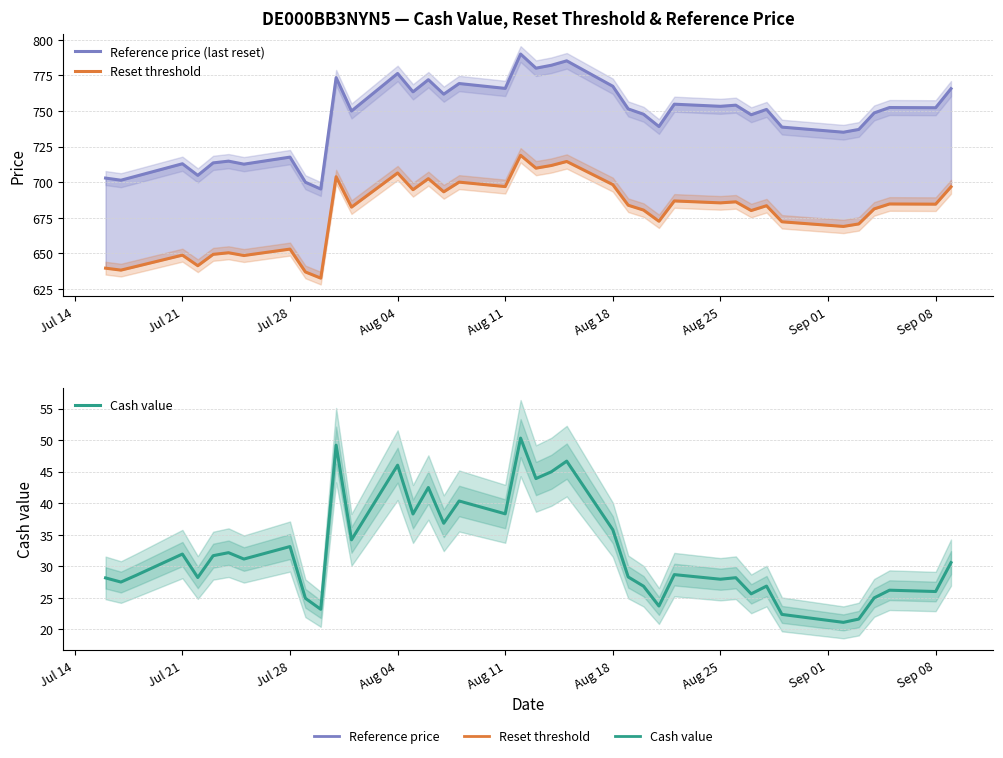

How many interior local valleys does the Reset threshold series have?

14